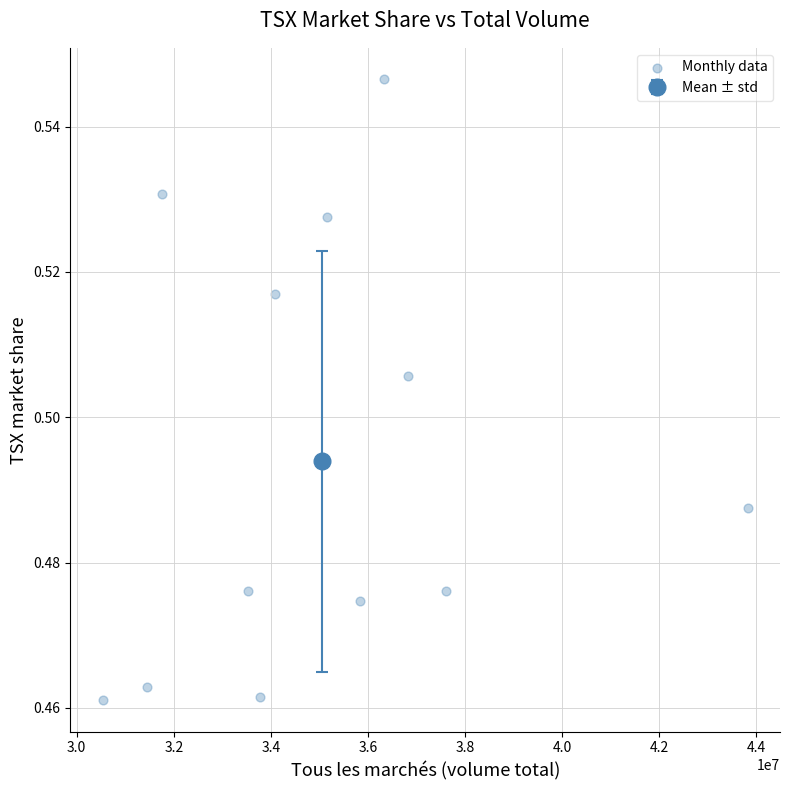

What is the range of X values (max minus min)?

13293795.7